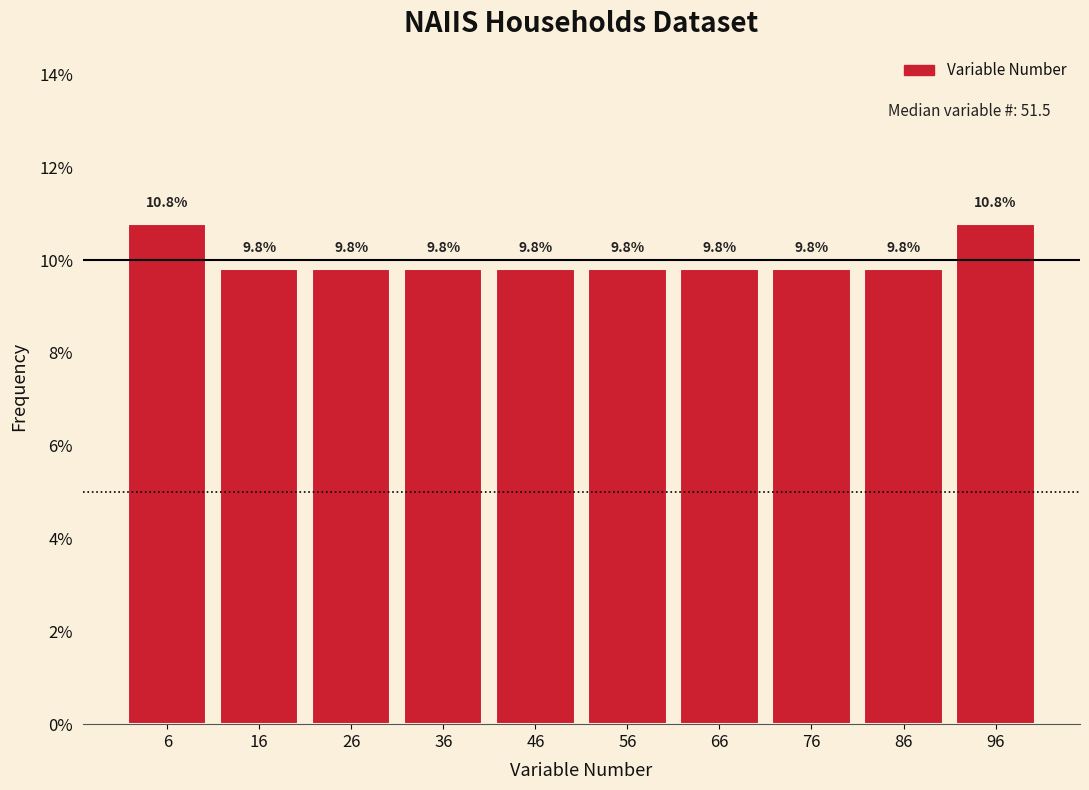

Reading left to right, list every bar in this chart as the range it spans on the x-axis followed by its height. The bar edges are not printed on the chart, so give them approximately, as read against the axis.

2 to 12: 10.8
12 to 22: 9.8
22 to 32: 9.8
32 to 42: 9.8
42 to 52: 9.8
52 to 62: 9.8
62 to 72: 9.8
72 to 82: 9.8
82 to 92: 9.8
92 to 102: 10.8